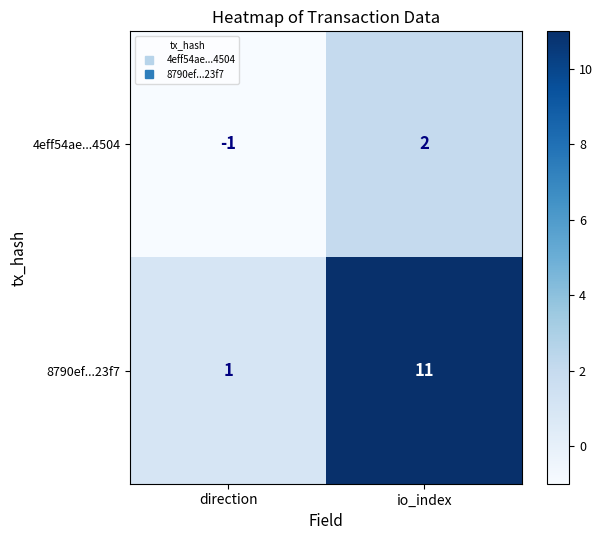

True or false: 4eff54ae...4504 has a value of 2 at io_index.

True